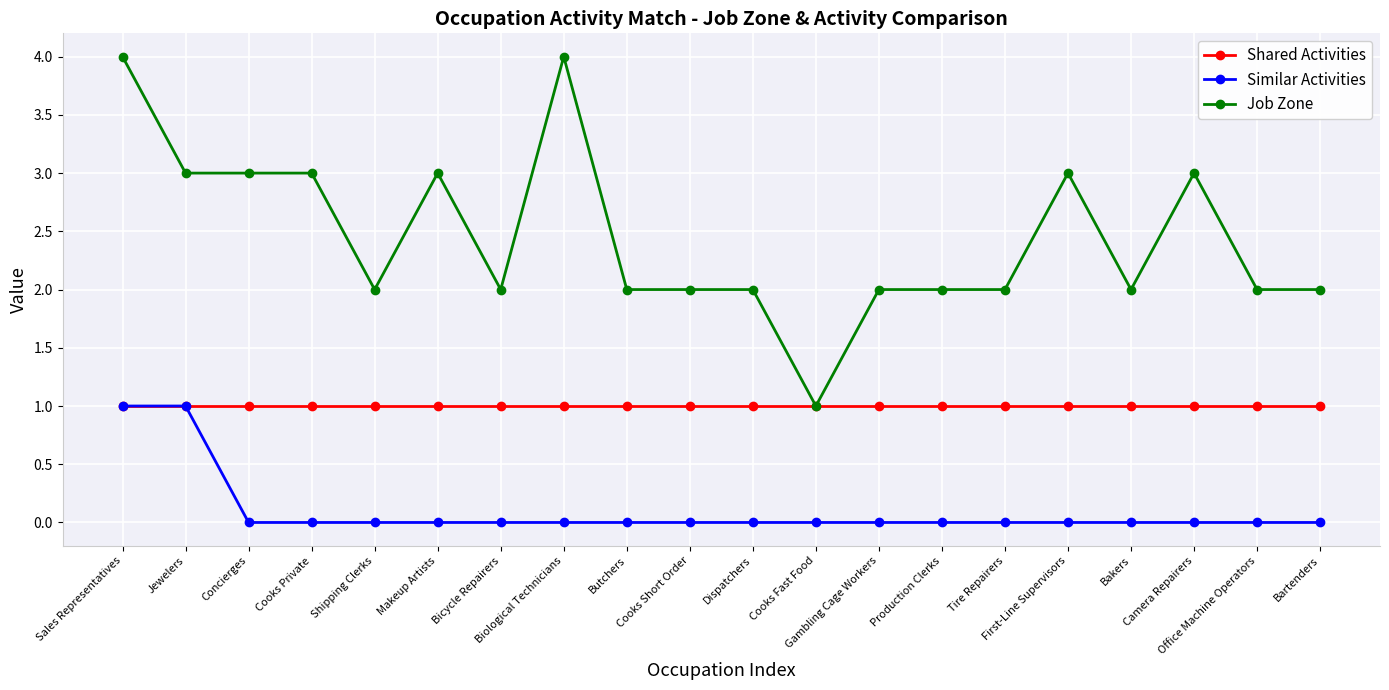

Which series has the largest range (max minus min)?

Job Zone